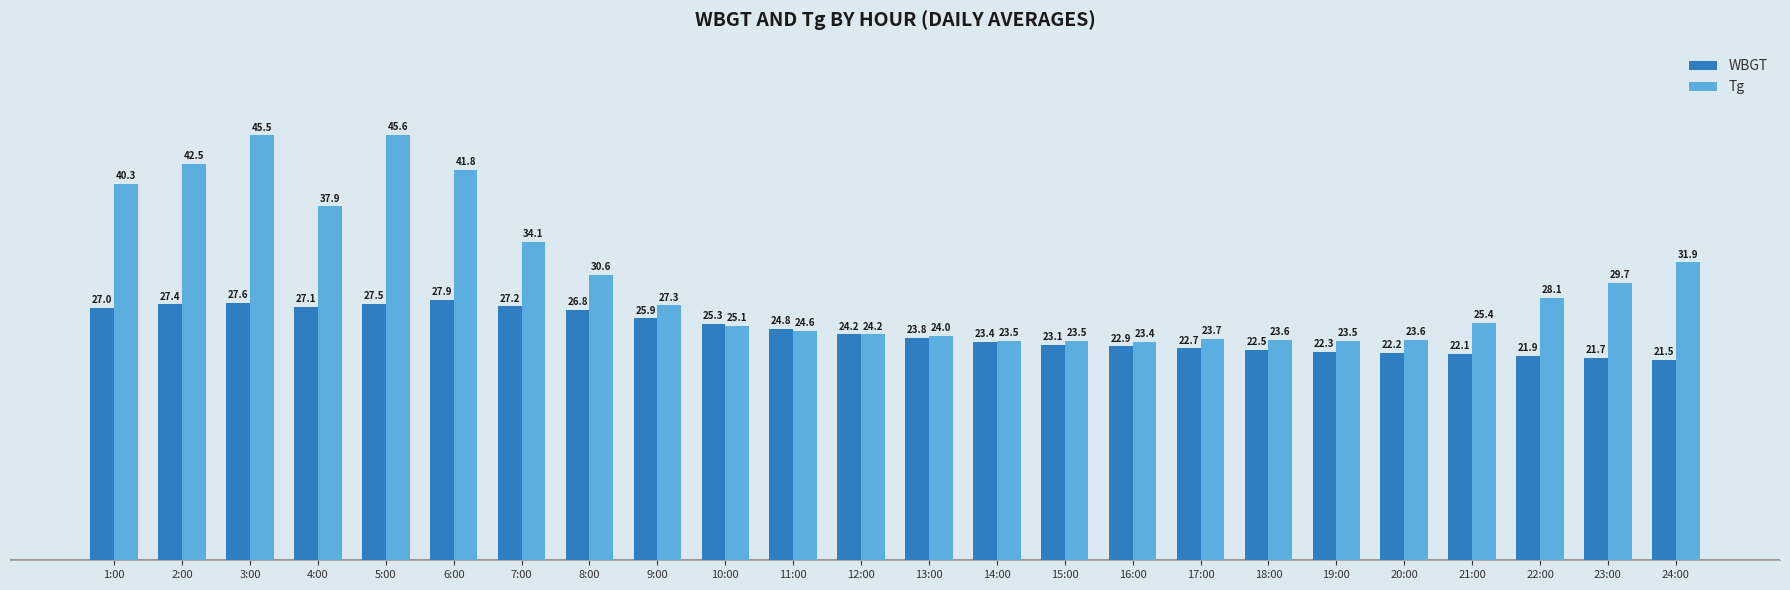

List the labels in order of WBGT value, smallest first.

24:00, 23:00, 22:00, 21:00, 20:00, 19:00, 18:00, 17:00, 16:00, 15:00, 14:00, 13:00, 12:00, 11:00, 10:00, 9:00, 8:00, 1:00, 4:00, 7:00, 2:00, 5:00, 3:00, 6:00